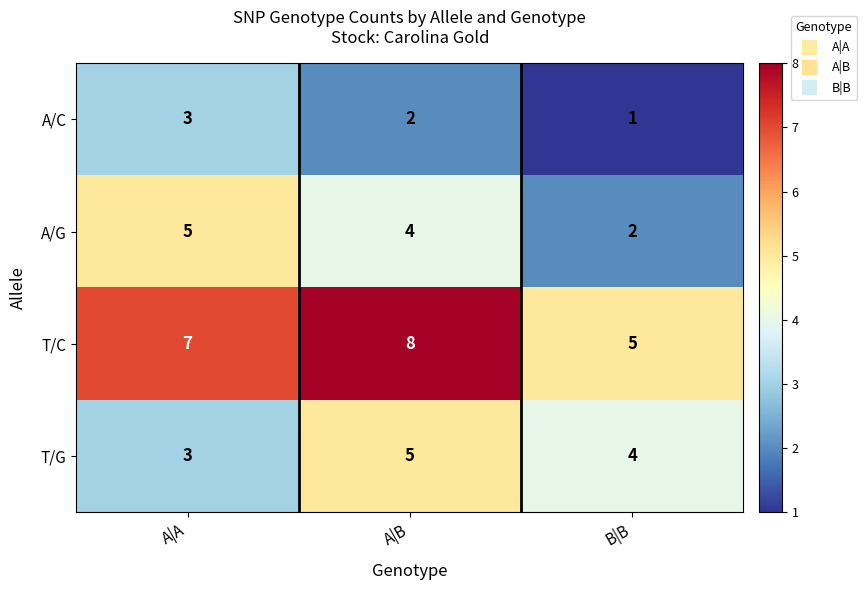

Which series changed the most between A|A and A|B?

T/G